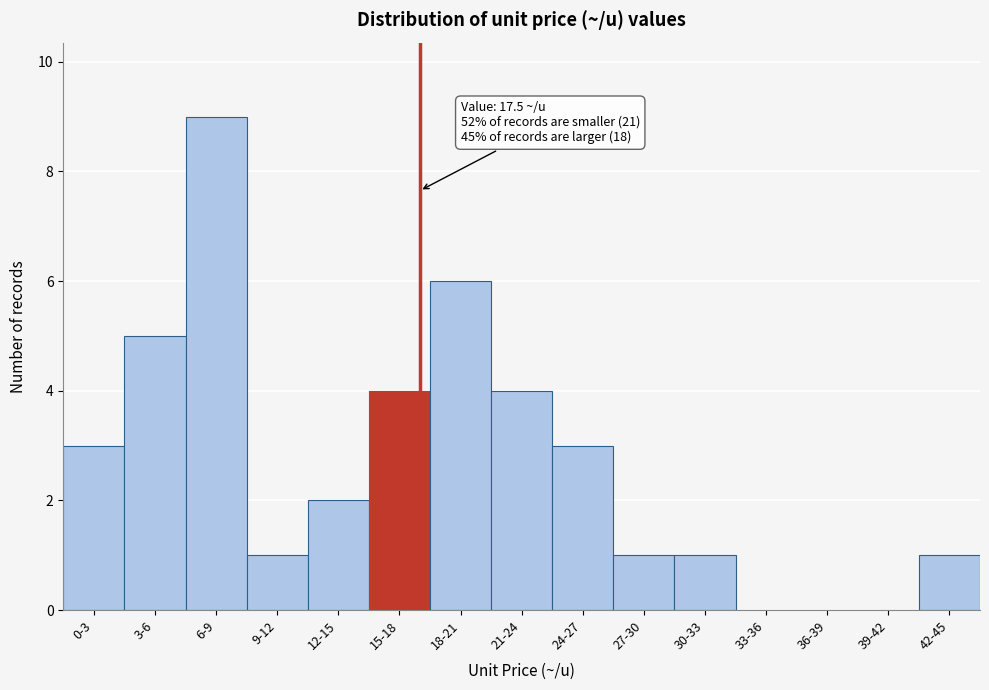

Reading left to right, what are all the values shown in this chart?

0-3=3	3-6=5	6-9=9	9-12=1	12-15=2	15-18=4	18-21=6	21-24=4	24-27=3	27-30=1	30-33=1	33-36=0	36-39=0	39-42=0	42-45=1